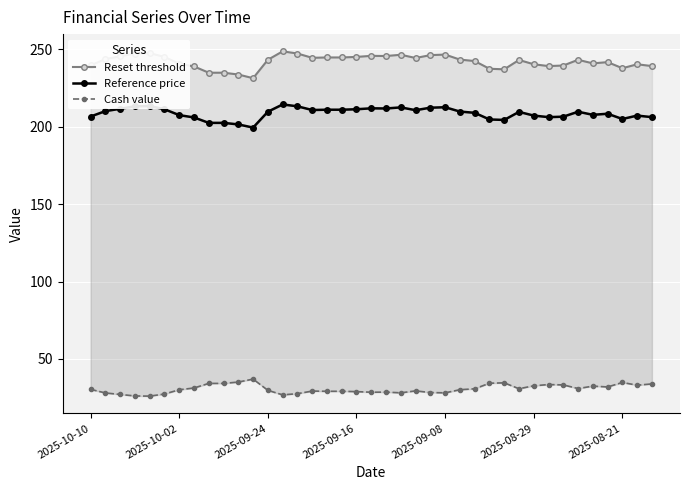

How many values in the Reference price series are below 209?

17